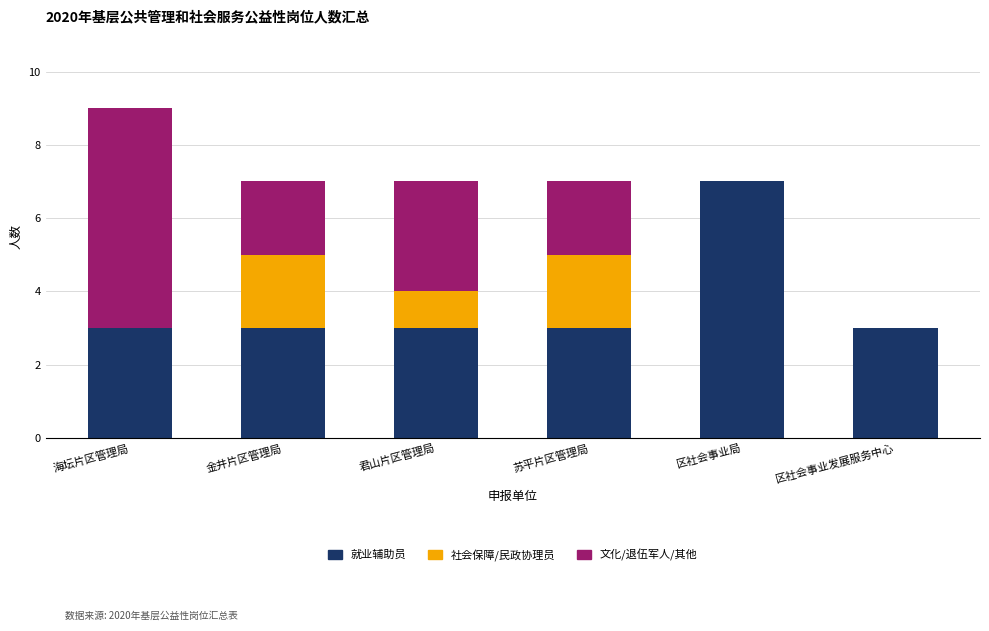

What is the sum of all 就业辅助员 values?

22